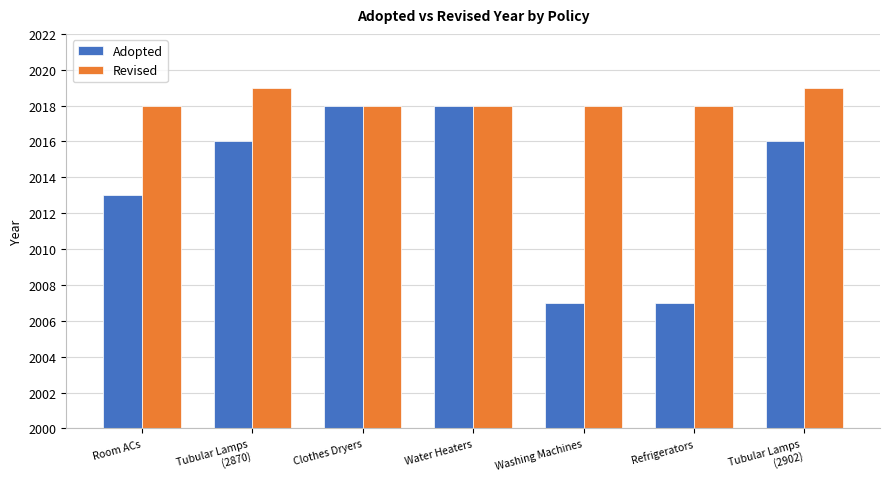

Rank the series by their maximum value, from highest to lowest.

Revised, Adopted